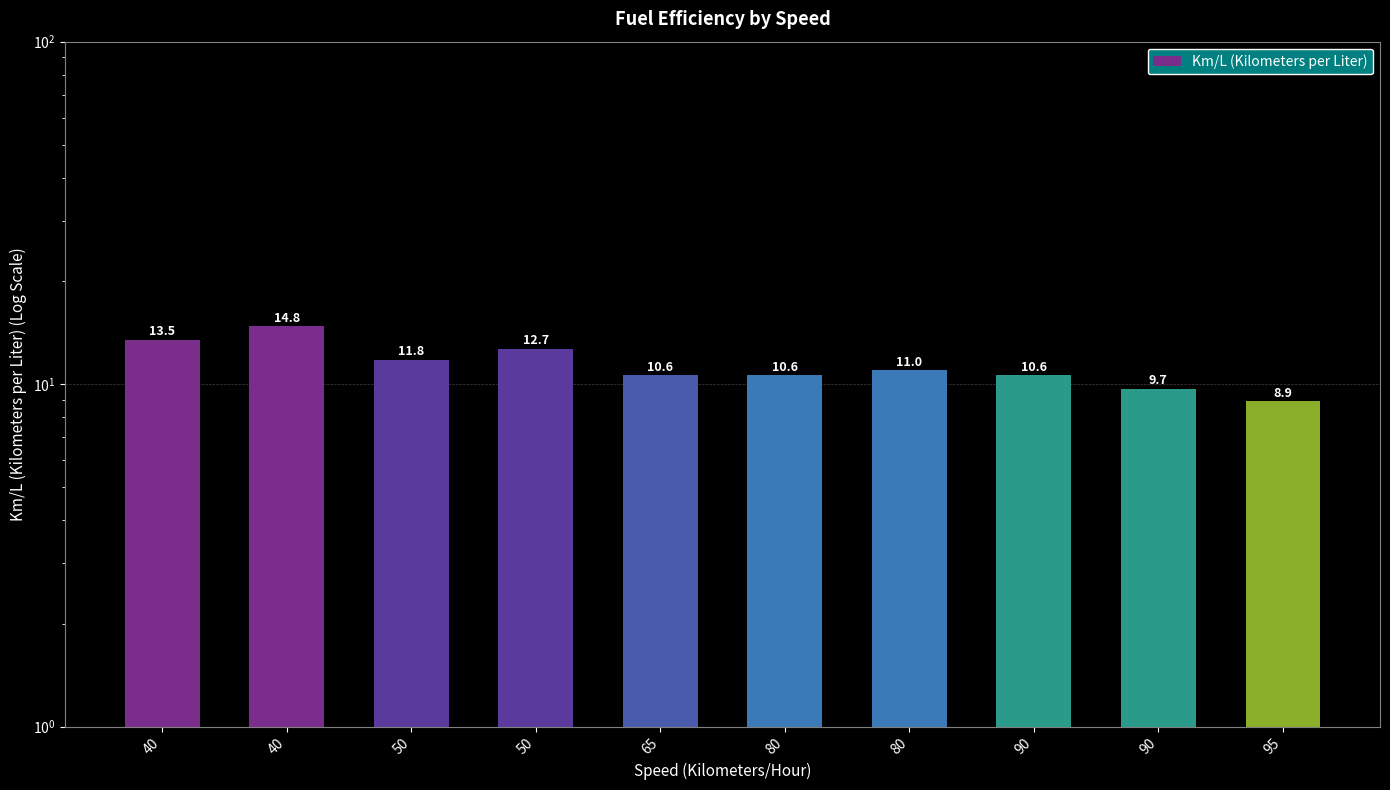

How many series are shown in this chart?

1